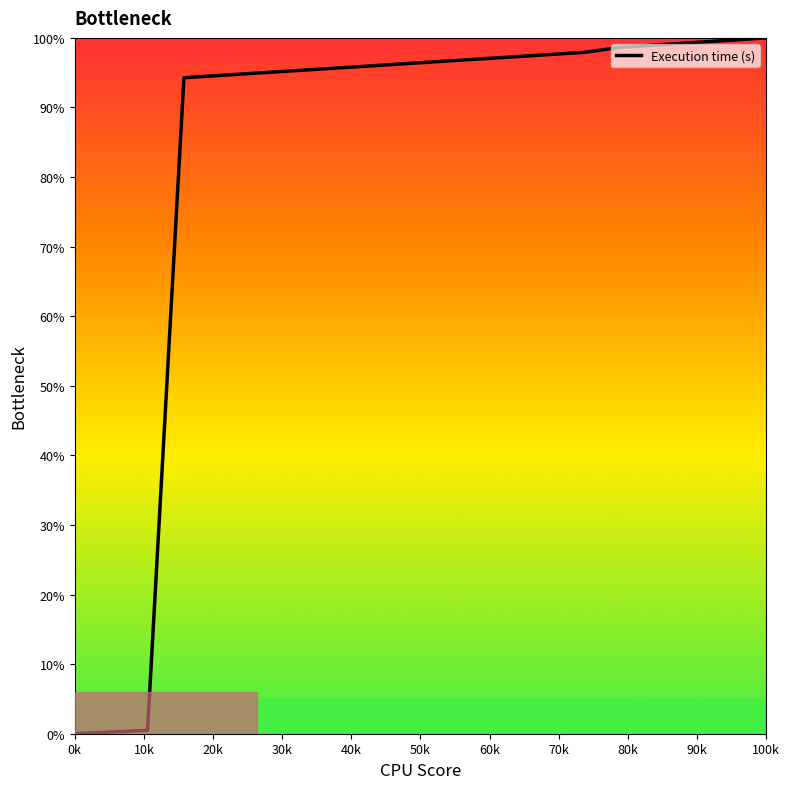

What is the difference between the maximum and minimum values?

100.0